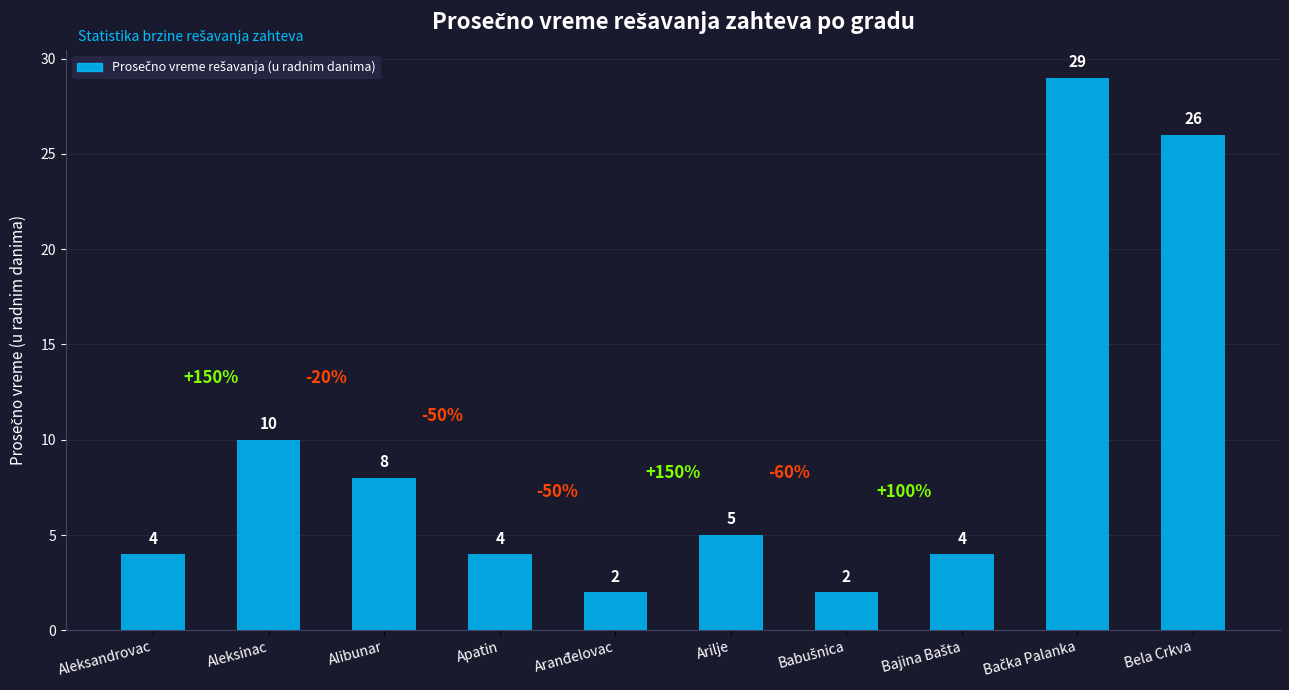

At which label does the data first exceed 5?

Aleksinac